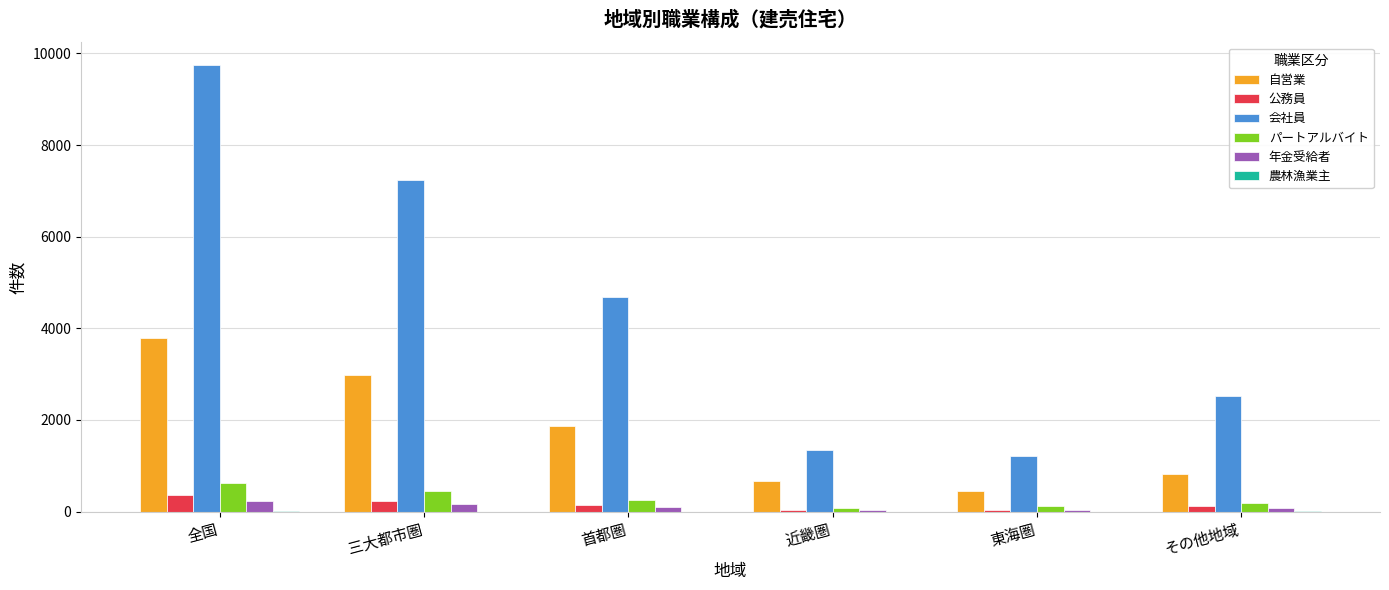

Between 近畿圏 and 東海圏, which series saw the biggest shift?

自営業